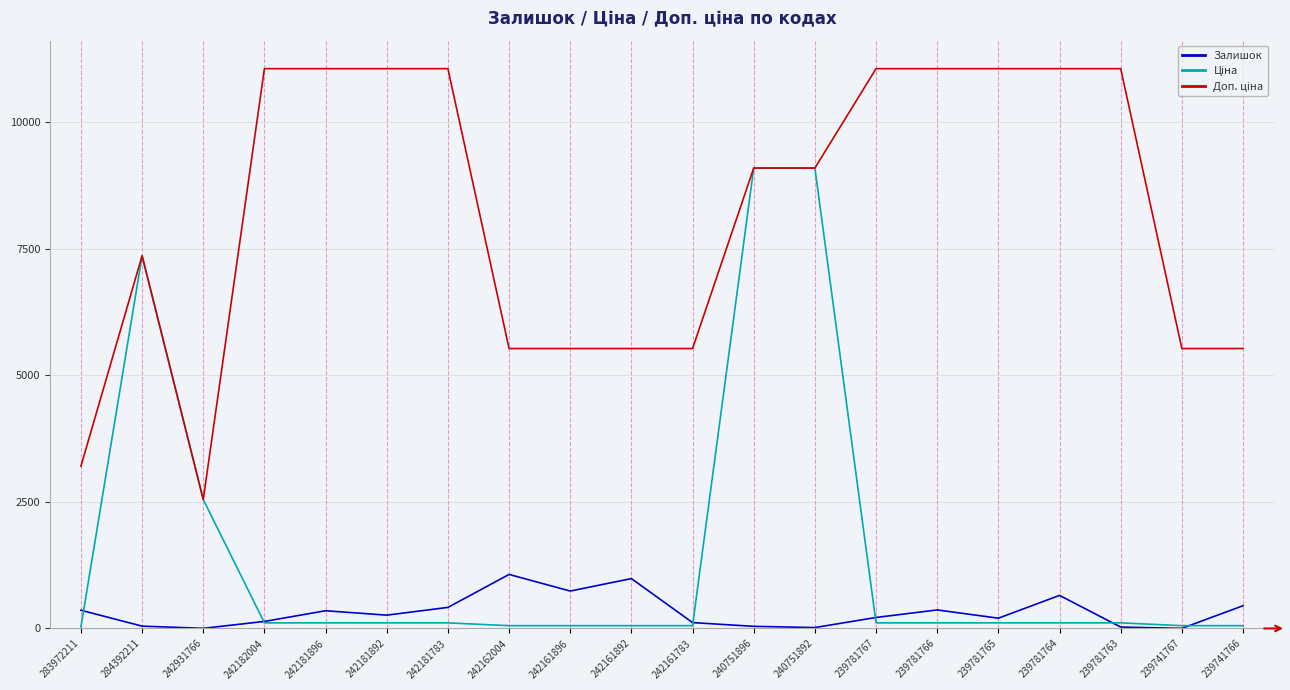

What is the greatest value displayed?

11055.0